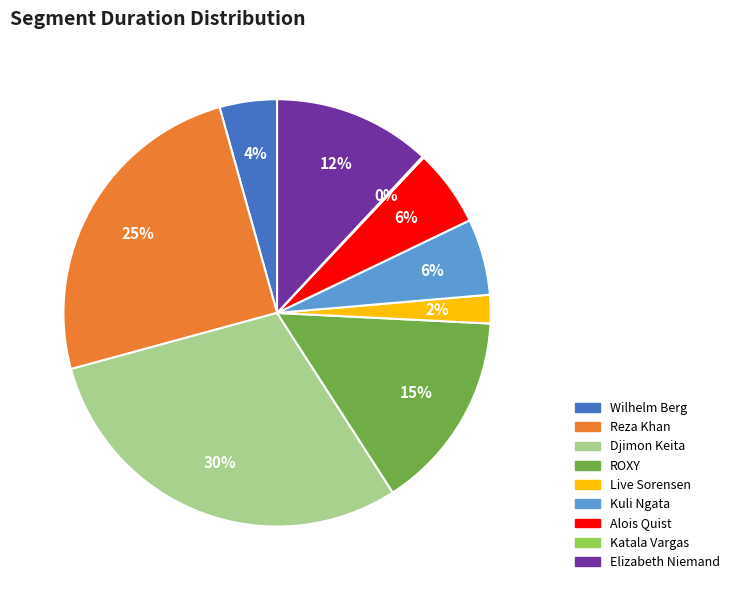

Combined, do Alois Quist and ROXY account for over 50%?

No